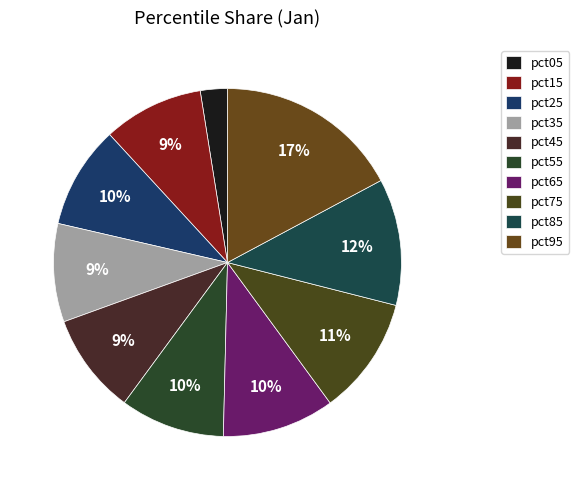

To the nearest percent, what is the combined percentage of pct85 and pct45?

21%